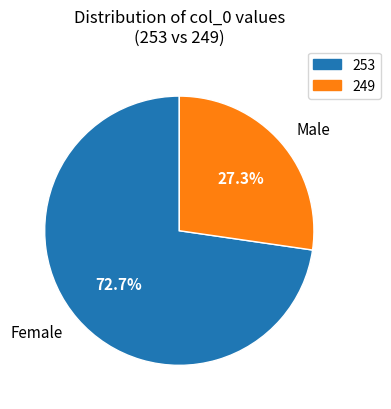

To the nearest percent, what percentage of the pie is 253?

73%